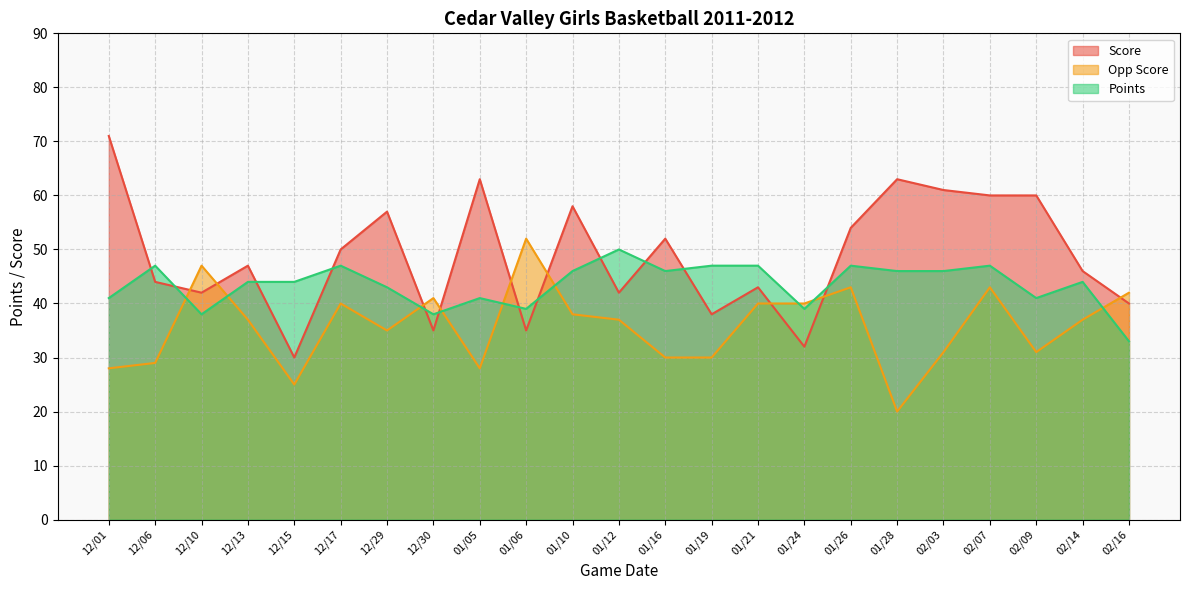

What is the lowest value of the Score series?

30